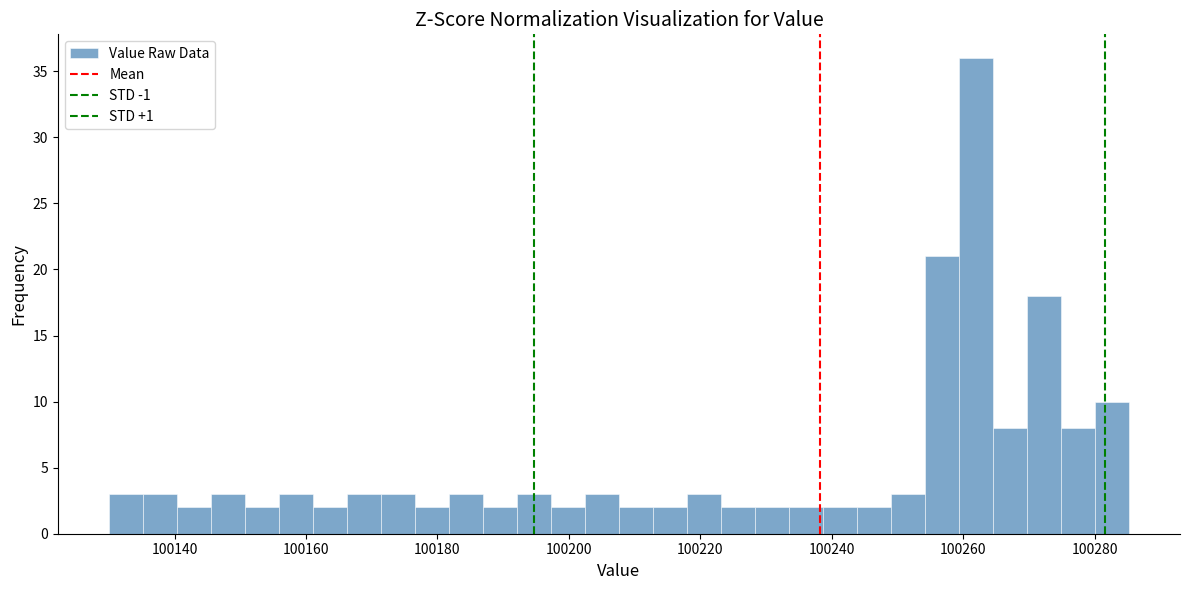

Around what value on the x-axis is the tallest bar? Give the approximate position of its centre, as read against the axis.

100262